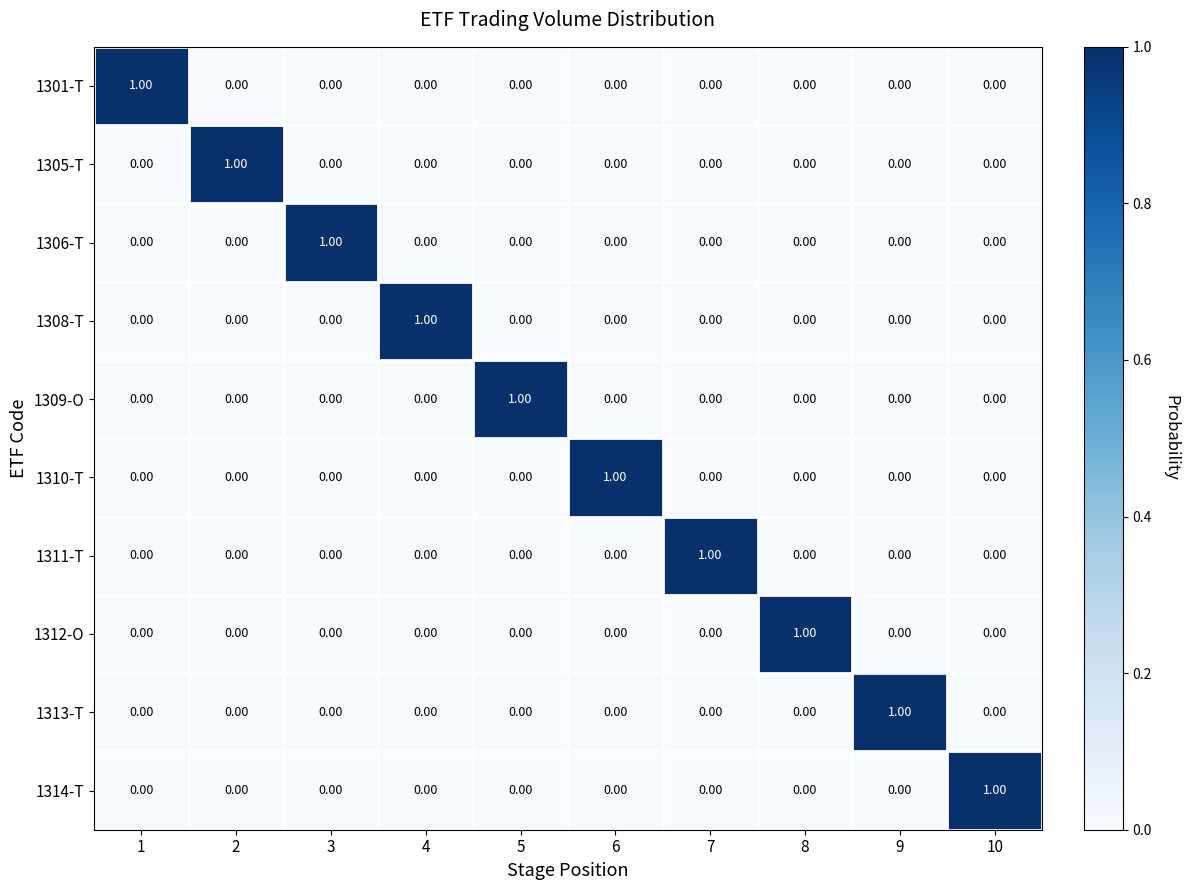

At how many categories does at least one series exceed 0?

10